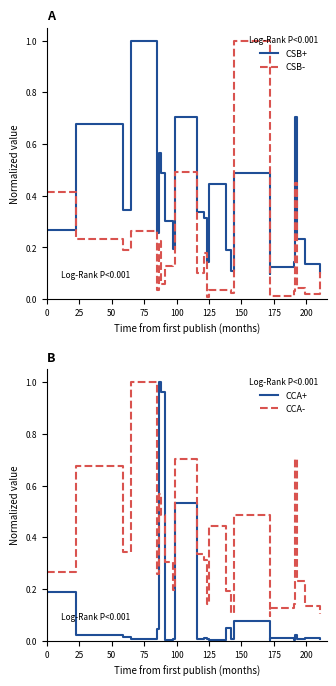

What is the maximum value for CSB-?

1.0